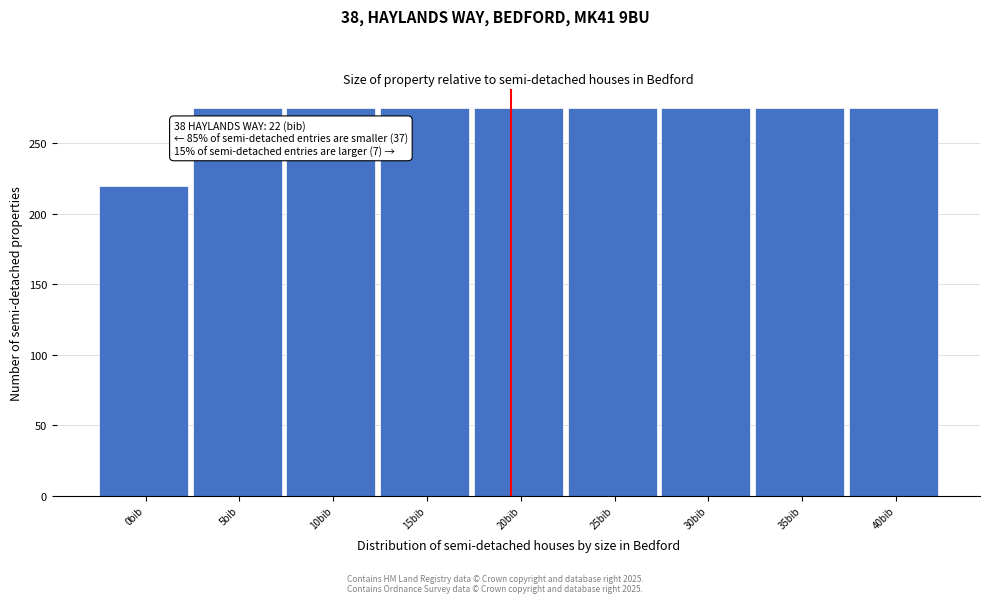

Reading left to right, transcribe all the data shown in this chart.

0bib=220	5bib=275	10bib=275	15bib=275	20bib=275	25bib=275	30bib=275	35bib=275	40bib=275